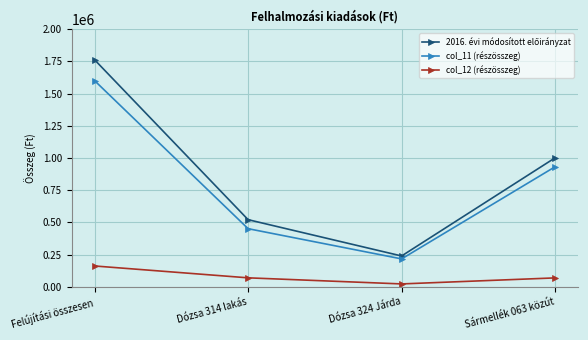

True or false: col_11 (részösszeg) and col_12 (részösszeg) intersect in this chart.

False